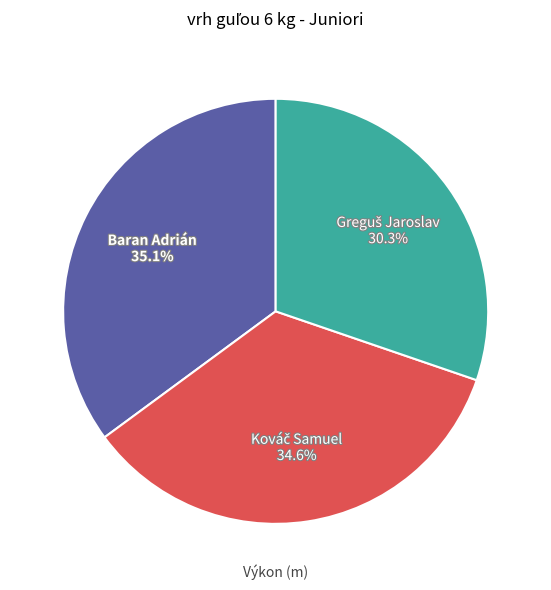

How much of the chart is everything except Baran Adrián?

64.9%